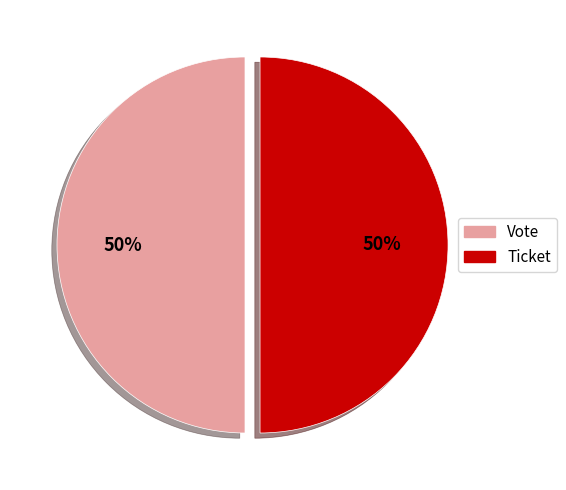

To the nearest percent, what percentage of the pie is Ticket?

50%